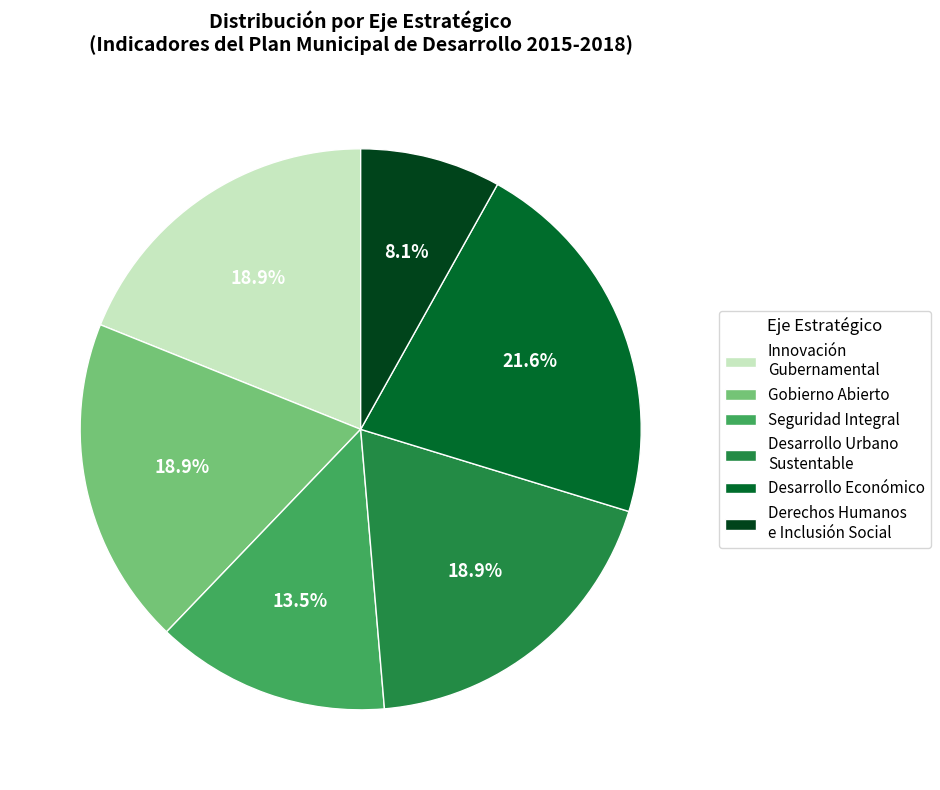

Is there any slice that represents more than half of the pie?

No